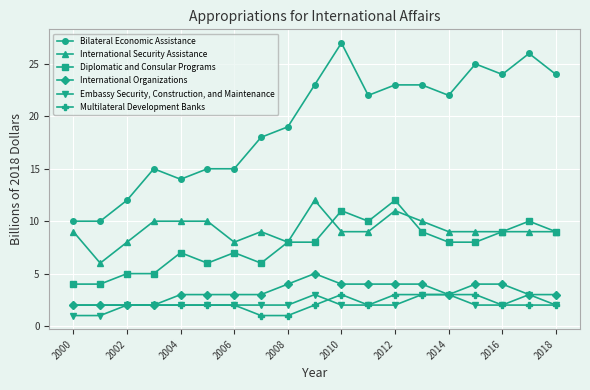

How many series are shown in this chart?

6